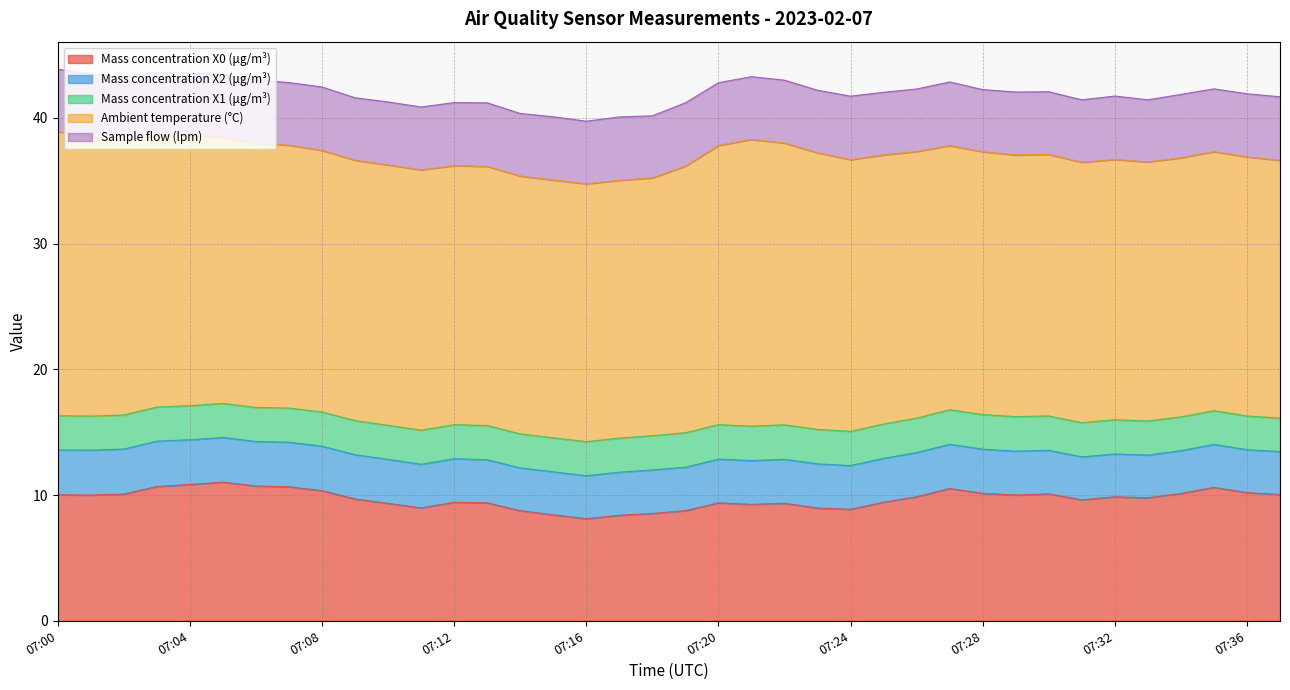

What is the value of the Sample flow (lpm) point at the 17th from the left?

5.0